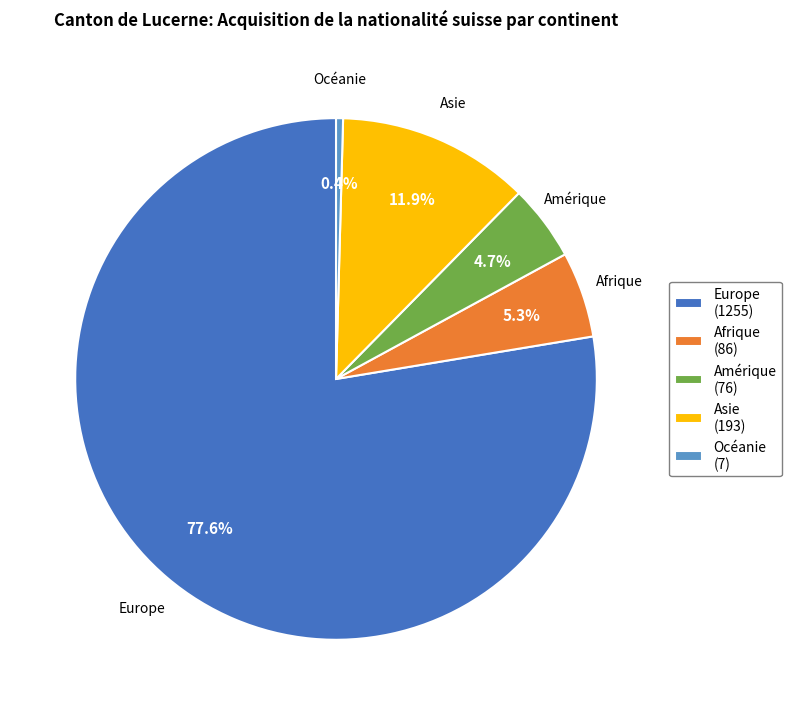

Which category has the biggest portion of the pie?

Europe